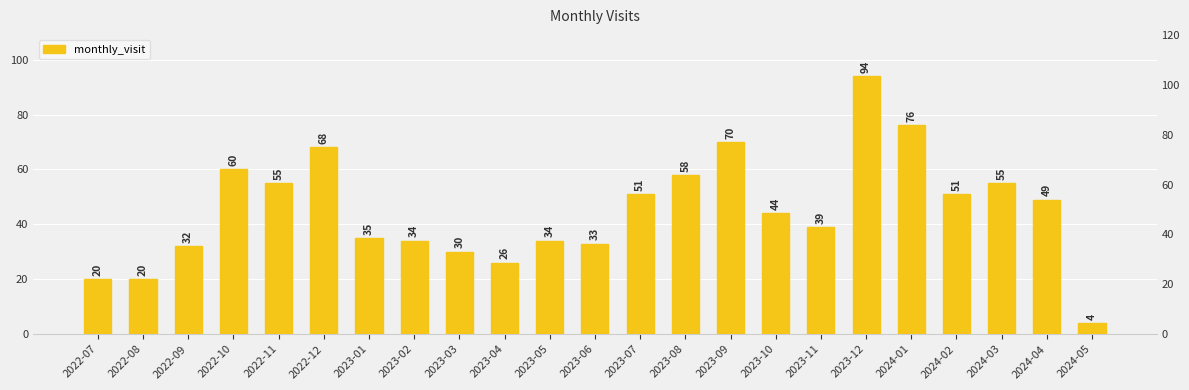

What is the change in value from 2022-08 to 2024-04?

+29